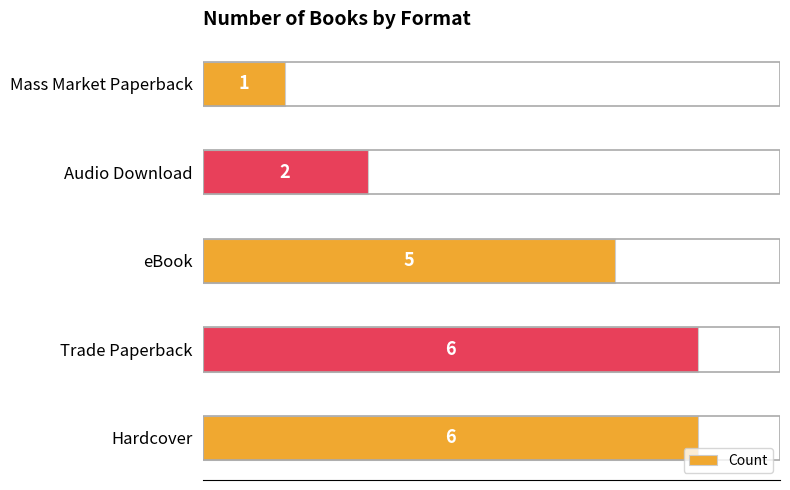

Between Audio Download and Trade Paperback, which is larger?

Trade Paperback